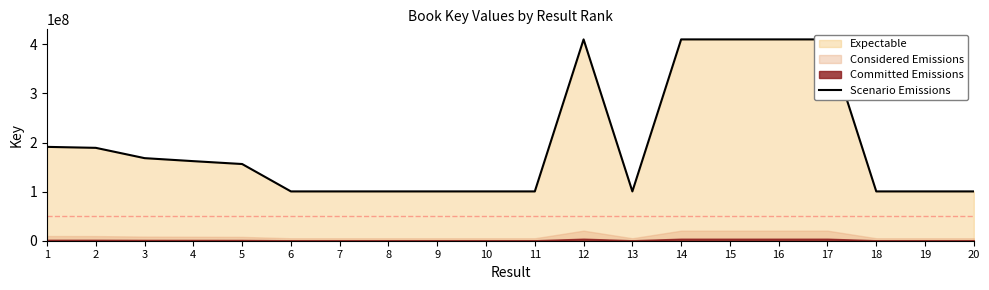

The chart shows a value of 218149022 at 5. True or false?

False